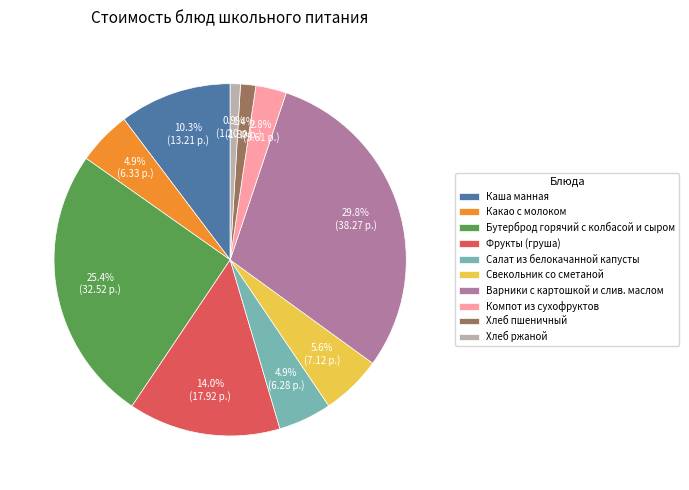

Does Какао с молоком represent more than half of the total?

No